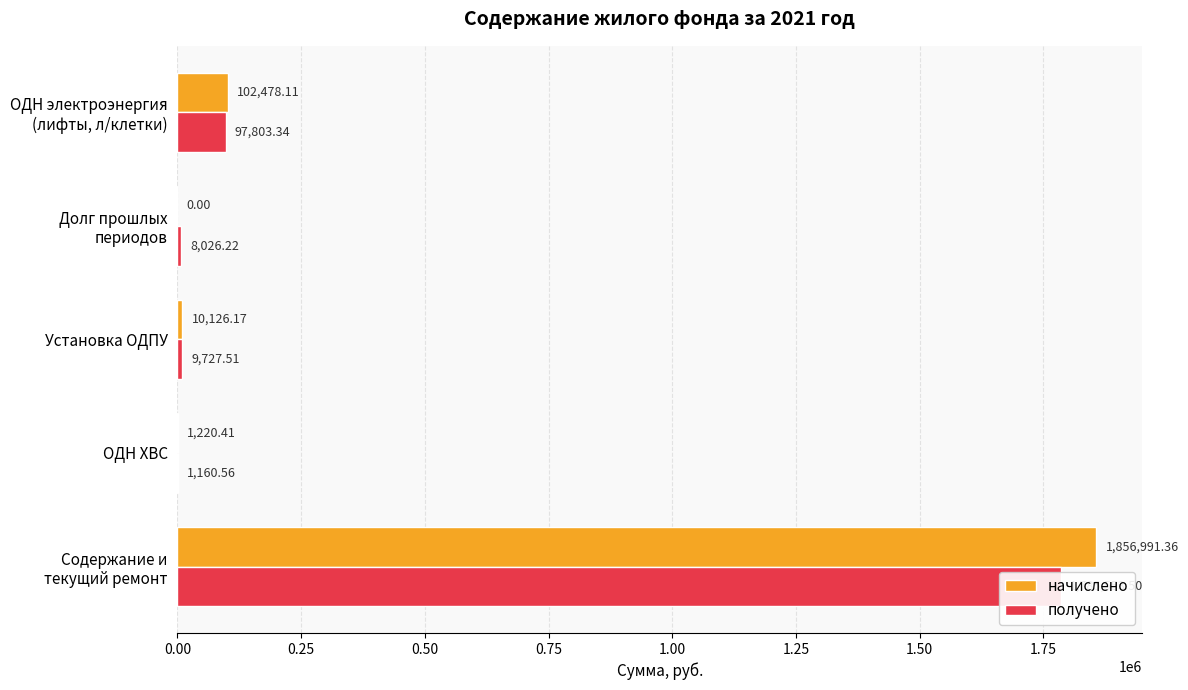

Reading left to right, transcribe all the data shown in this chart.

начислено: 0.00=1856991.4	0.25=1220.4	0.50=10126.2	0.75=0.0	1.00=102478.1
получено: 0.00=1785553.5	0.25=1160.6	0.50=9727.5	0.75=8026.2	1.00=97803.3